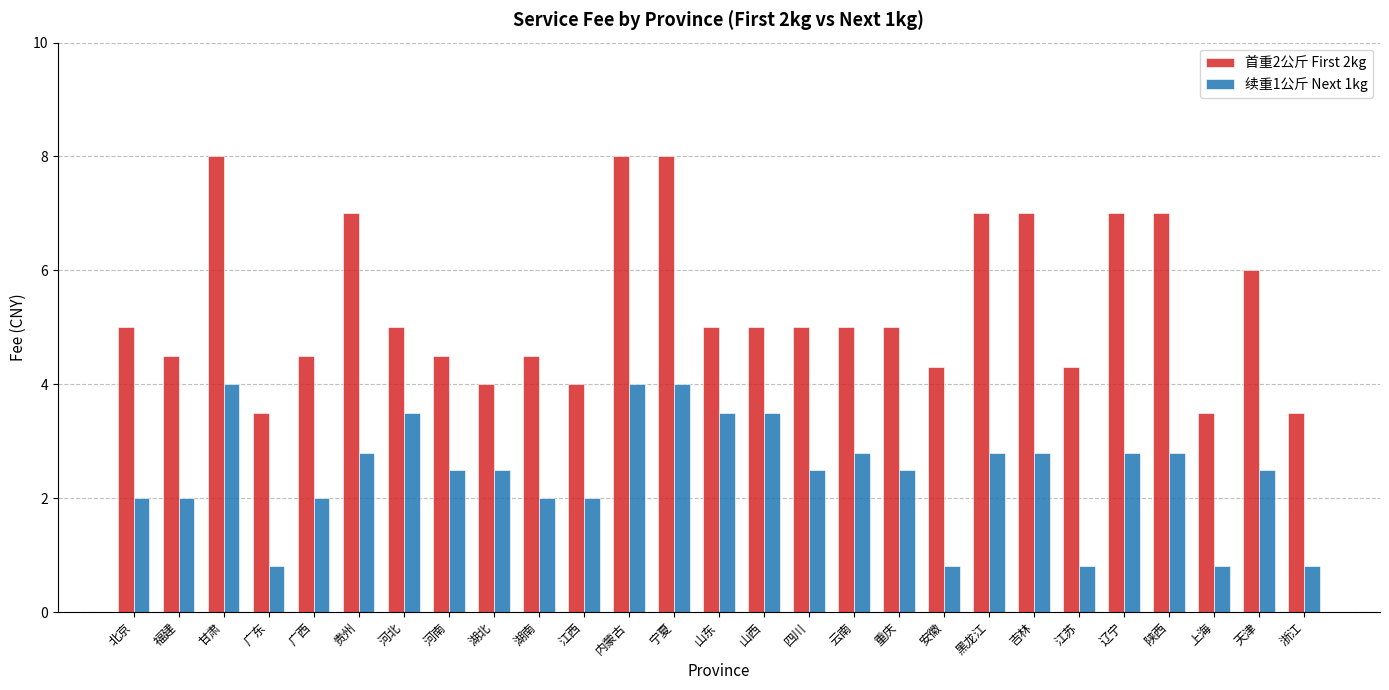

True or false: 续重1公斤 Next 1kg has a value of 2.5 at 河南.

True